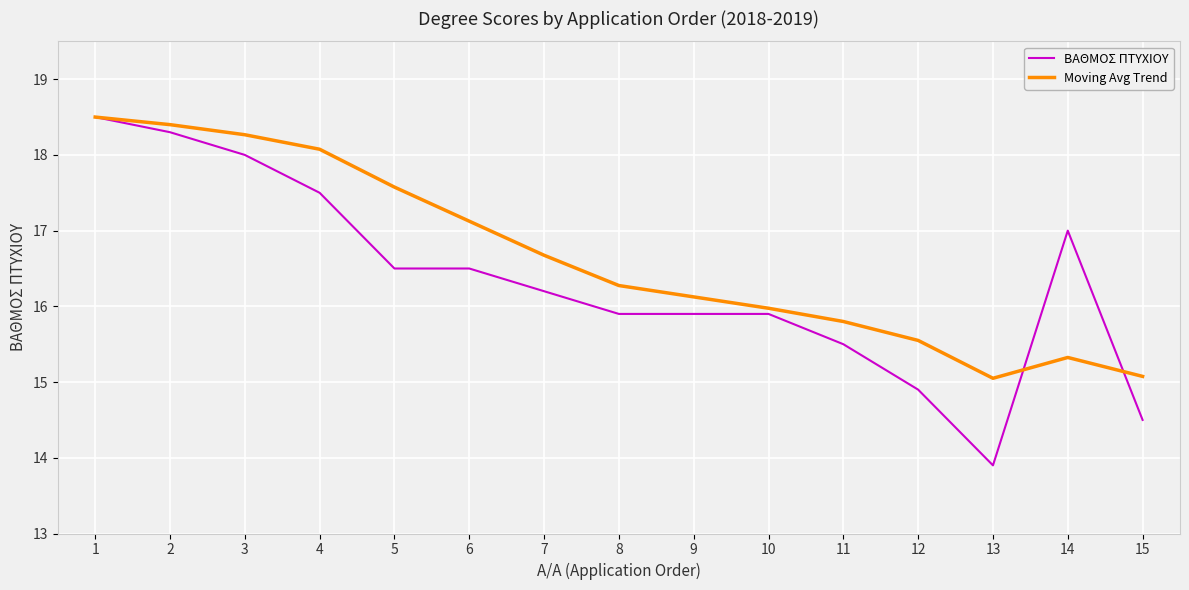

Does the chart have visible grid lines?

Yes